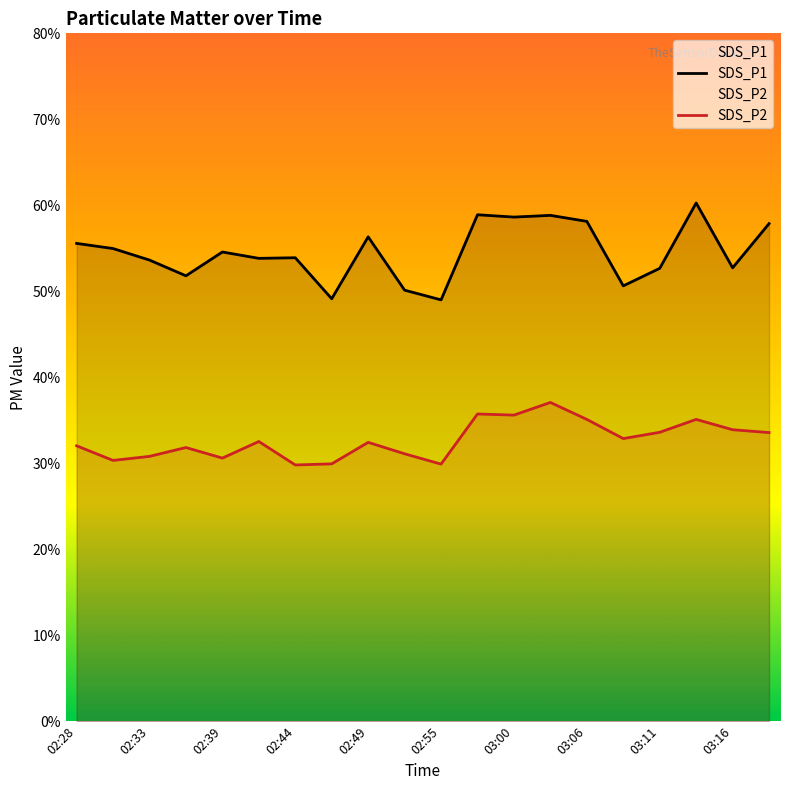

At 02:39, list the series in order from smallest to largest.

SDS_P2, SDS_P1